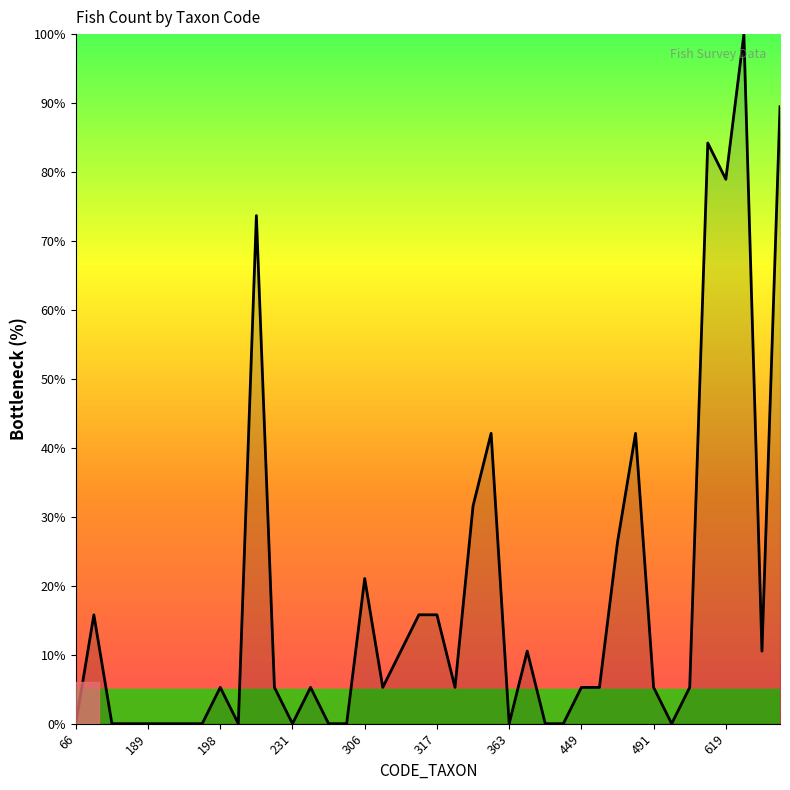

Reading left to right, transcribe all the data shown in this chart.

0.0	15.8	0.0	0.0	0.0	0.0	0.0	0.0	5.3	0.0	73.7	5.3	0.0	5.3	0.0	0.0	21.1	5.3	10.5	15.8	15.8	5.3	31.6	42.1	0.0	10.5	0.0	0.0	5.3	5.3	26.3	42.1	5.3	0.0	5.3	84.2	78.9	100.0	10.5	89.5